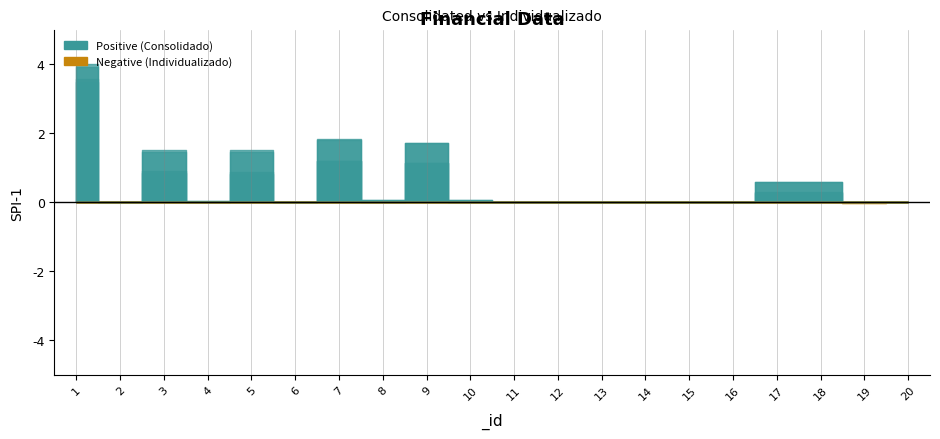

How many values in consolidado_s062022 are below zero?

2